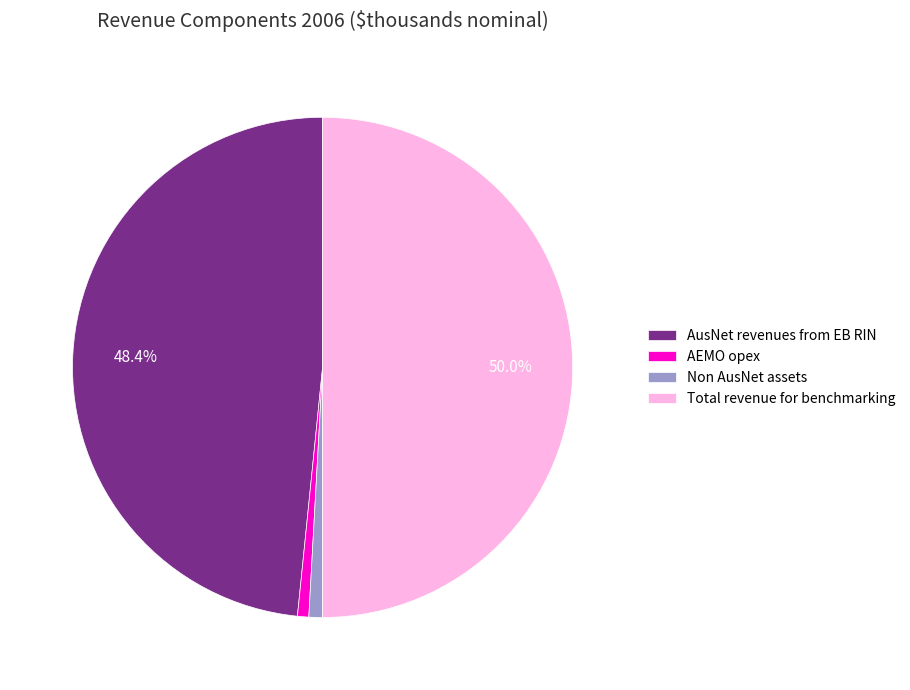

To the nearest percent, what is the combined percentage of Total revenue for benchmarking and Non AusNet assets?

51%